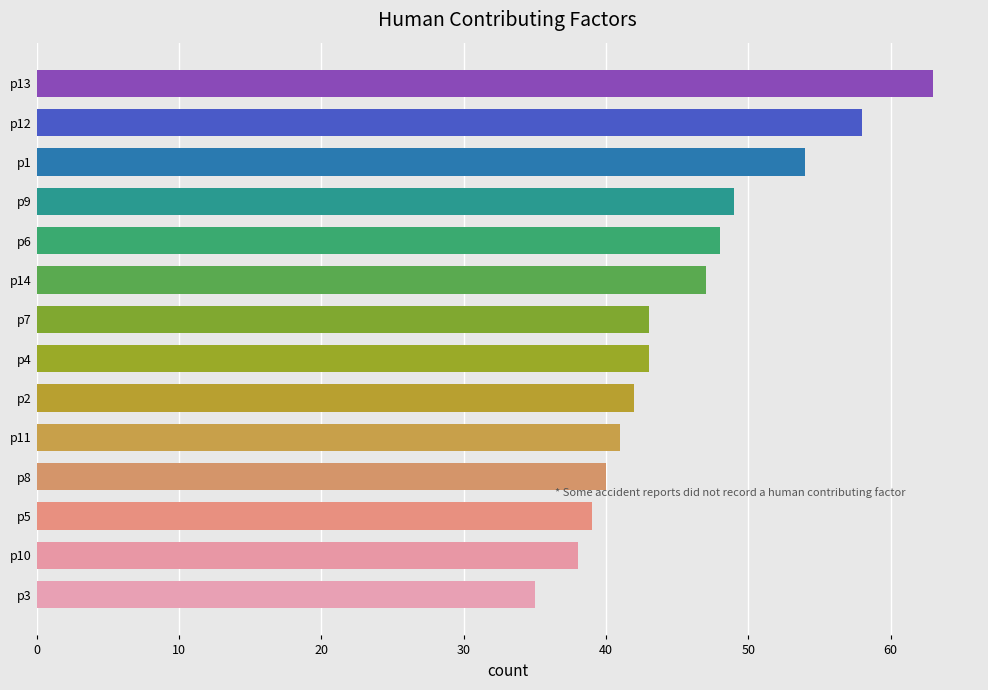

Reading bottom to top, list all the values displayed in this chart.

p3=35	p10=38	p5=39	p8=40	p11=41	p2=42	p4=43	p7=43	p14=47	p6=48	p9=49	p1=54	p12=58	p13=63